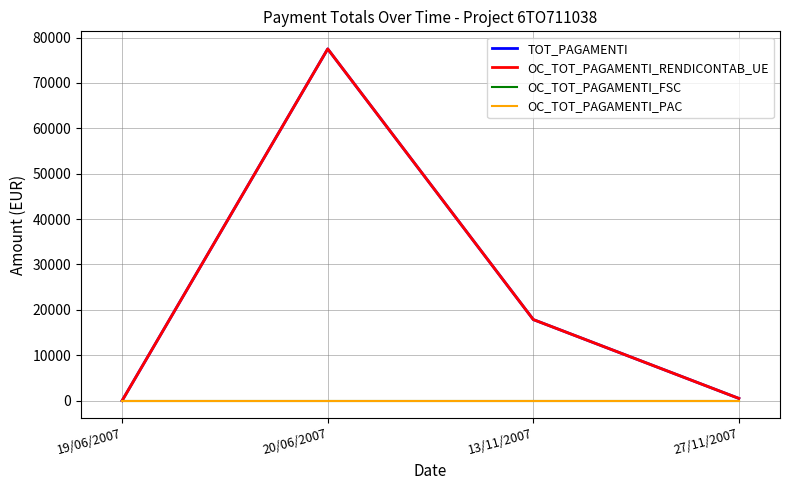

Is it true that TOT_PAGAMENTI equals 5452.5 at 13/11/2007?

False